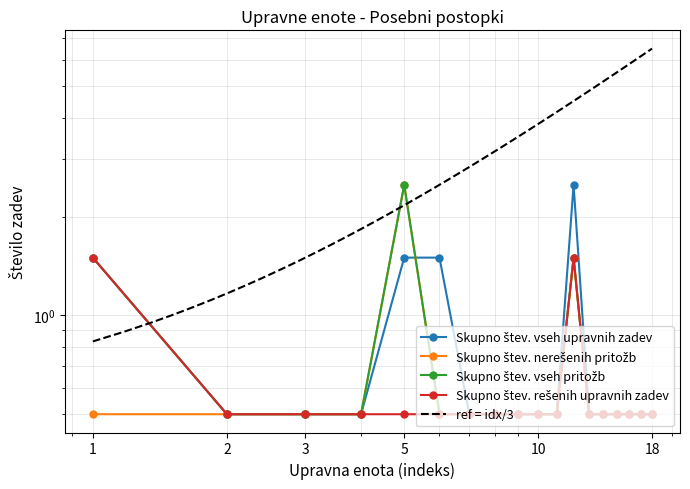

Reading left to right, extract all data points from this chart.

Skupno štev. vseh upravnih zadev: 1.5	0.5	0.5	0.5	1.5	1.5	0.5	0.5	0.5	0.5	0.5	2.5	0.5	0.5	0.5	0.5	0.5	0.5
Skupno štev. nerešenih pritožb: 0.5	0.5	0.5	0.5	2.5	0.5	0.5	0.5	0.5	0.5	0.5	1.5	0.5	0.5	0.5	0.5	0.5	0.5
Skupno štev. vseh pritožb: 1.5	0.5	0.5	0.5	2.5	0.5	0.5	0.5	0.5	0.5	0.5	1.5	0.5	0.5	0.5	0.5	0.5	0.5
Skupno štev. rešenih upravnih zadev: 1.5	0.5	0.5	0.5	0.5	0.5	0.5	0.5	0.5	0.5	0.5	1.5	0.5	0.5	0.5	0.5	0.5	0.5